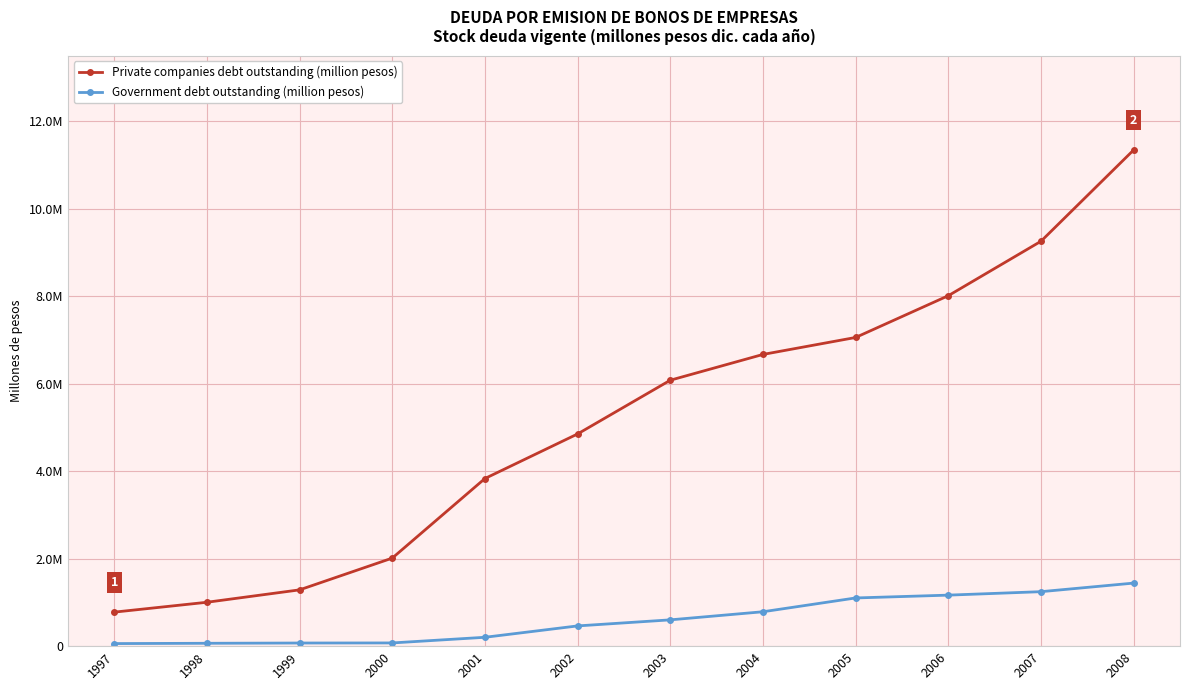

Is it true that Private companies debt outstanding (million pesos) equals 6078928 at 2003?

True